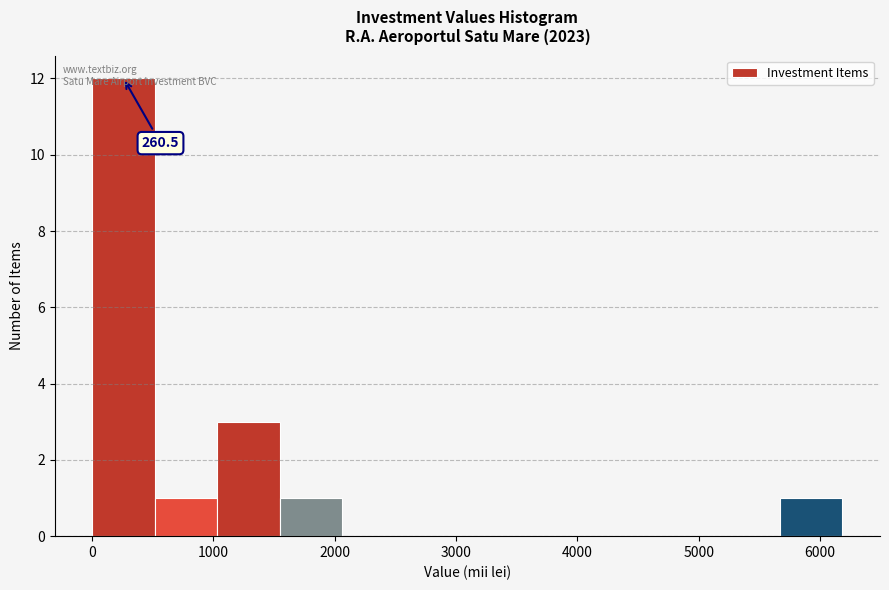

Which range on the x-axis has the tallest bar?

0 to 500